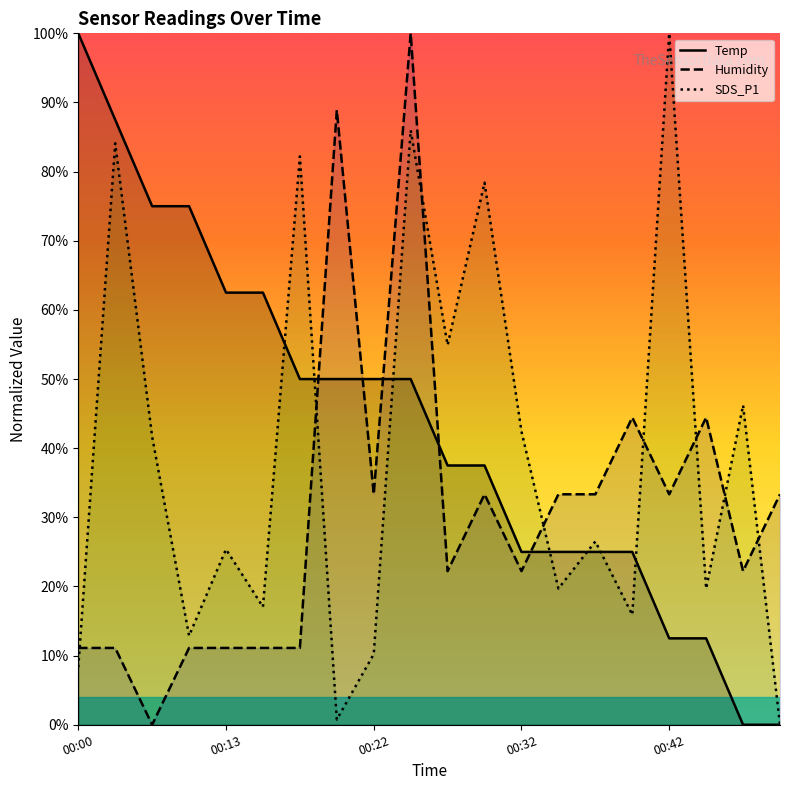

True or false: Humidity and SDS_P1 cross at least once.

True